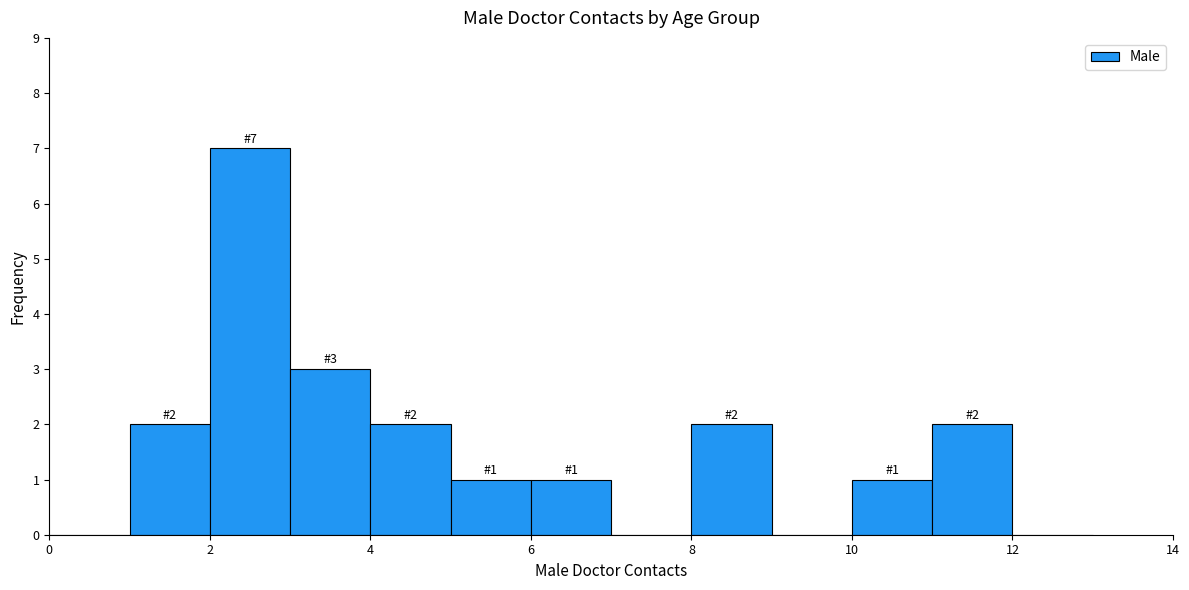

Over which range of the x-axis is the bar tallest?

2 to 3